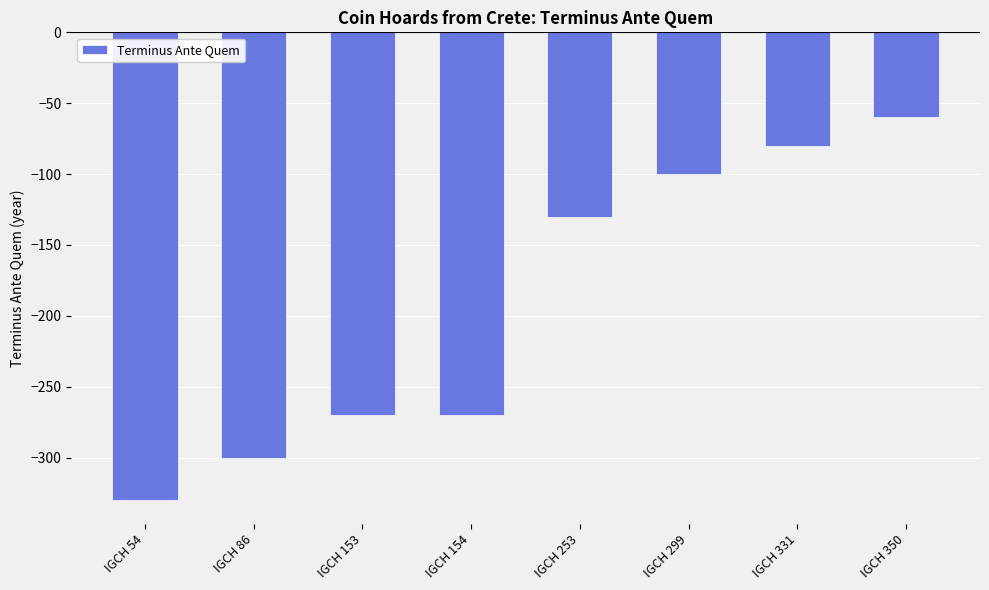

What is the value of the 8th bar from the left?

-60